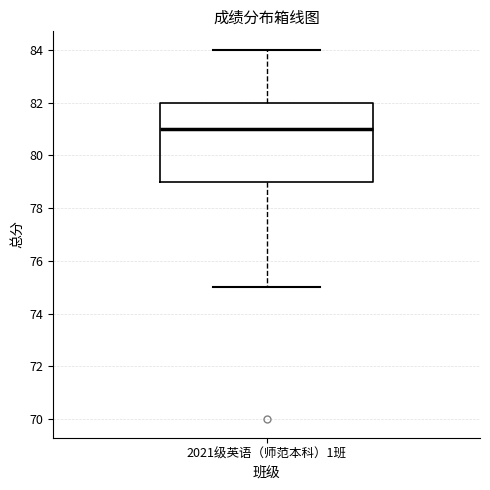

Transcribe this box plot: give where the median line is, the range the box spans, and where the two whiskers end, as read against the y-axis. The values are not printed on the chart, so give them approximately, as read against the axis.

median 81, box 79 to 82, whiskers 75 to 84